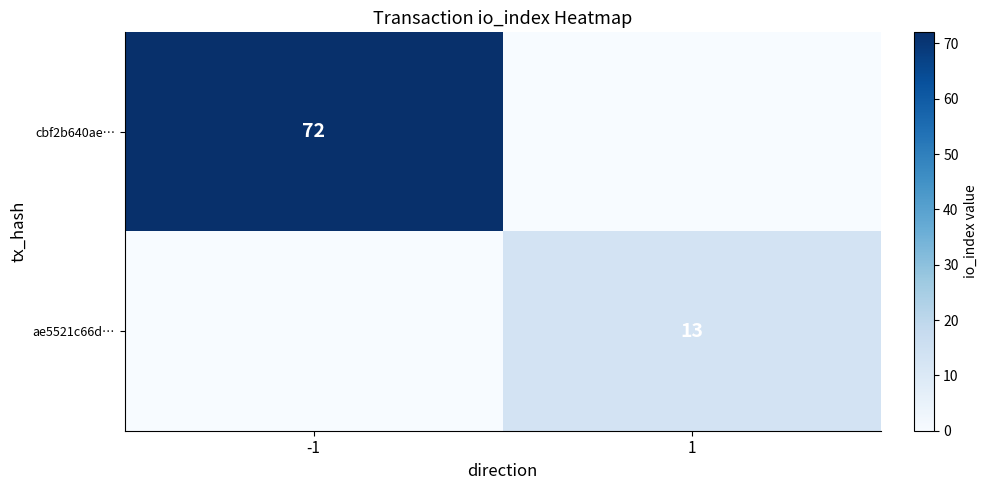

Is it true that cbf2b640ae… equals 72 at -1?

True